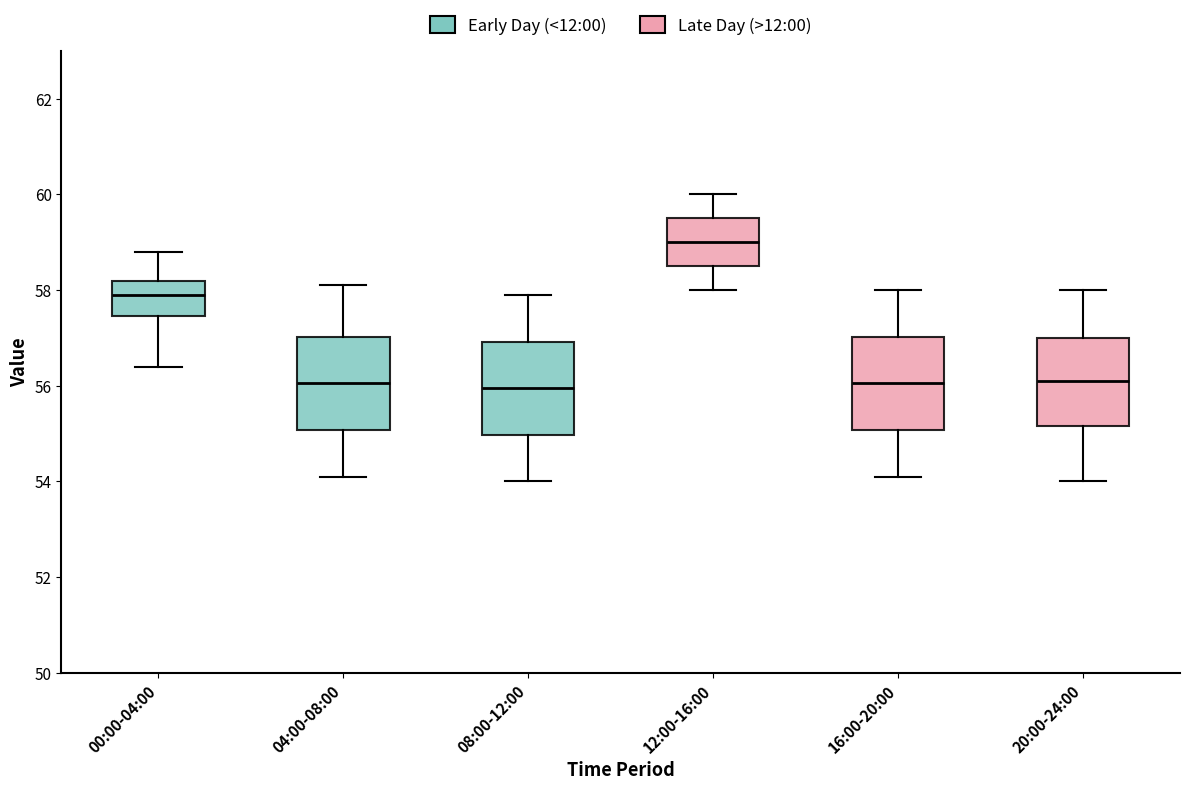

Reading left to right, read every box against the y-axis: the position of its median line, the range the box covers, and the ends of its whiskers. The values are not printed on the chart, so give them approximately, as read against the axis.

00:00-04:00: median 58.0, box 57.4 to 58.2, whiskers 56.4 to 58.8
04:00-08:00: median 56.0, box 55.0 to 57.0, whiskers 54.2 to 58.2
08:00-12:00: median 56.0, box 55.0 to 57.0, whiskers 54.0 to 58.0
12:00-16:00: median 59.0, box 58.6 to 59.6, whiskers 58.0 to 60.0
16:00-20:00: median 56.0, box 55.0 to 57.0, whiskers 54.2 to 58.0
20:00-24:00: median 56.2, box 55.2 to 57.0, whiskers 54.0 to 58.0